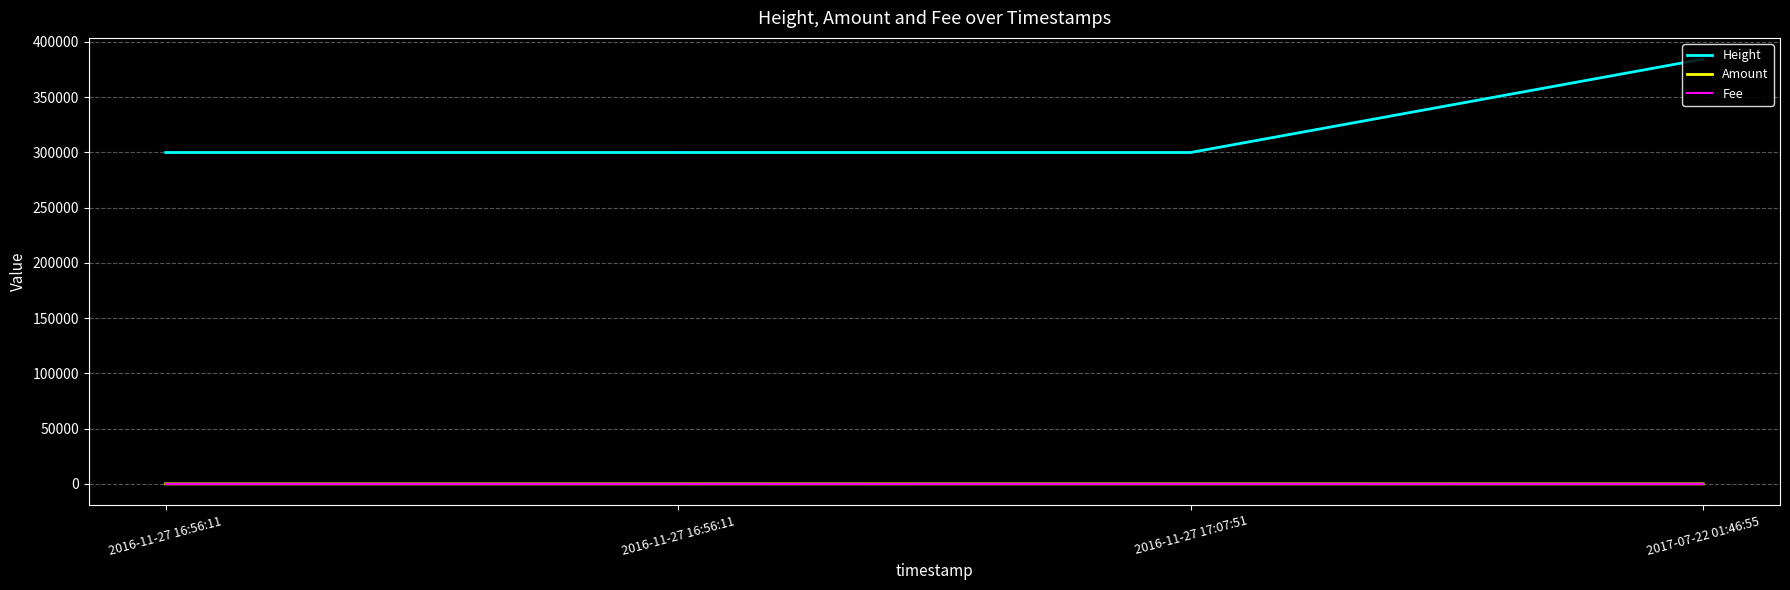

Where do Amount and Fee first cross each other?

2016-11-27 17:07:51 and 2017-07-22 01:46:55